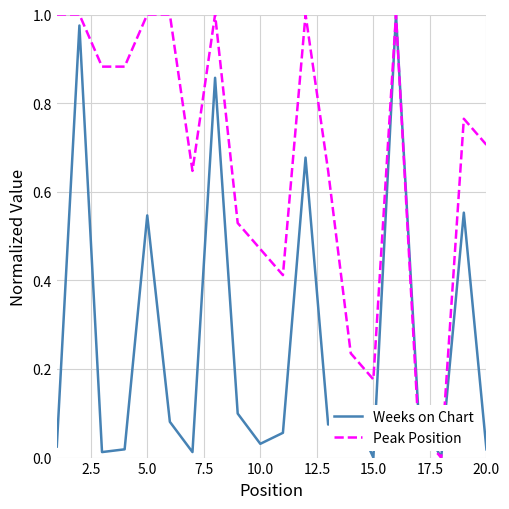

Rank the series by their average value, from highest to lowest.

Peak Position, Weeks on Chart